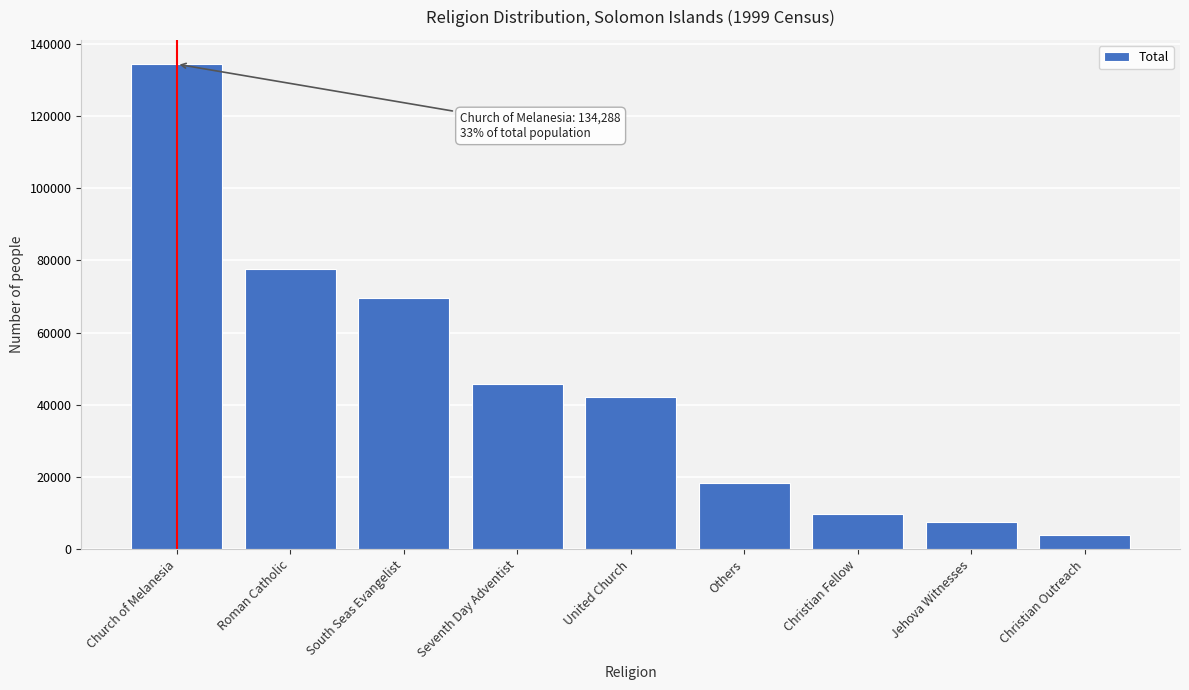

Reading left to right, what are all the values shown in this chart?

134288	77728	69651	45846	42236	18274	9693	7485	3841